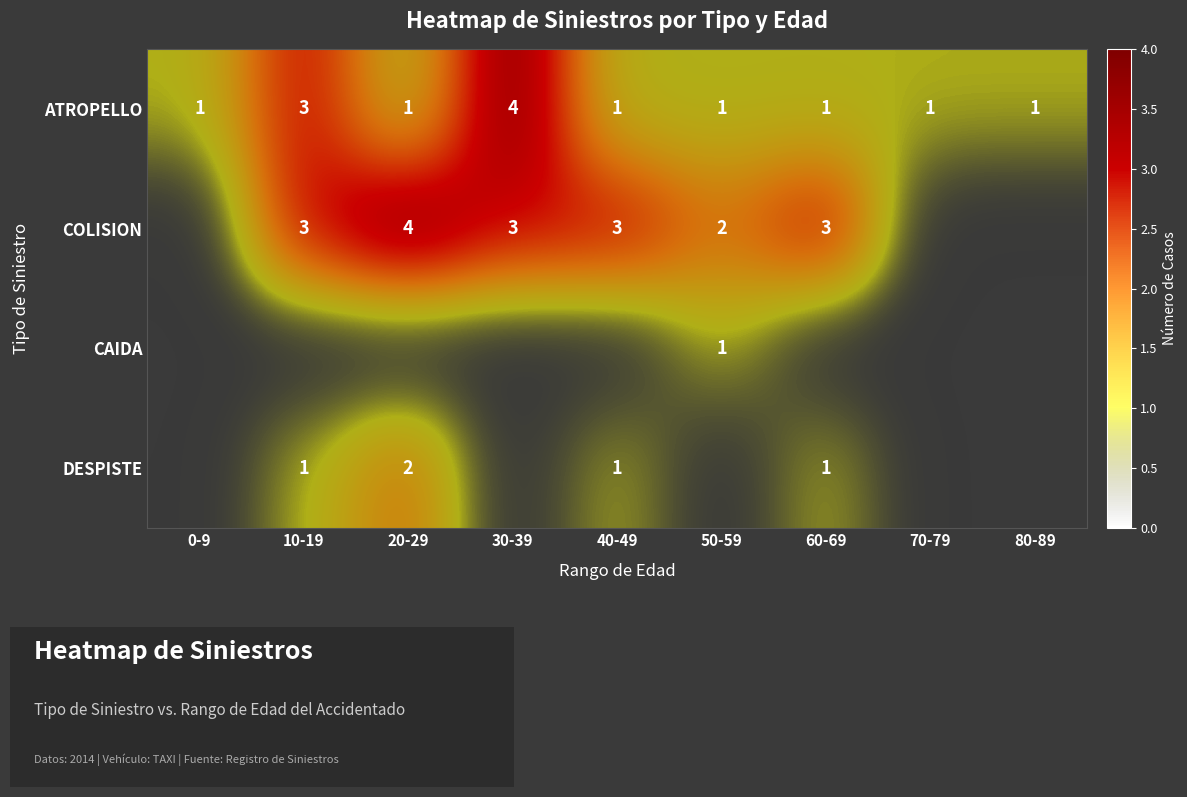

How many distinct data groups are displayed?

4